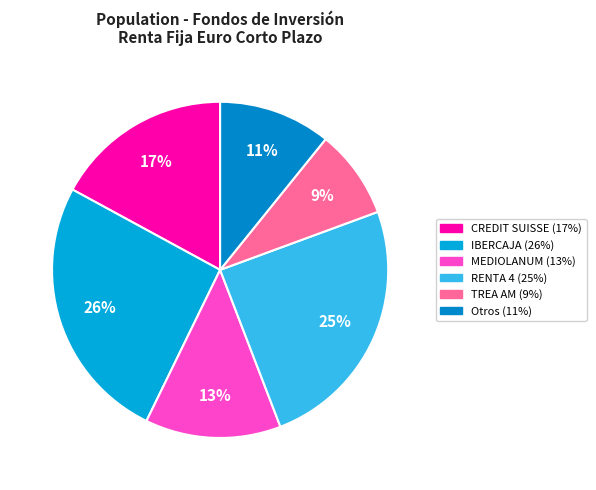

To the nearest percent, what is the difference between the largest and smallest slice percentages?

17%